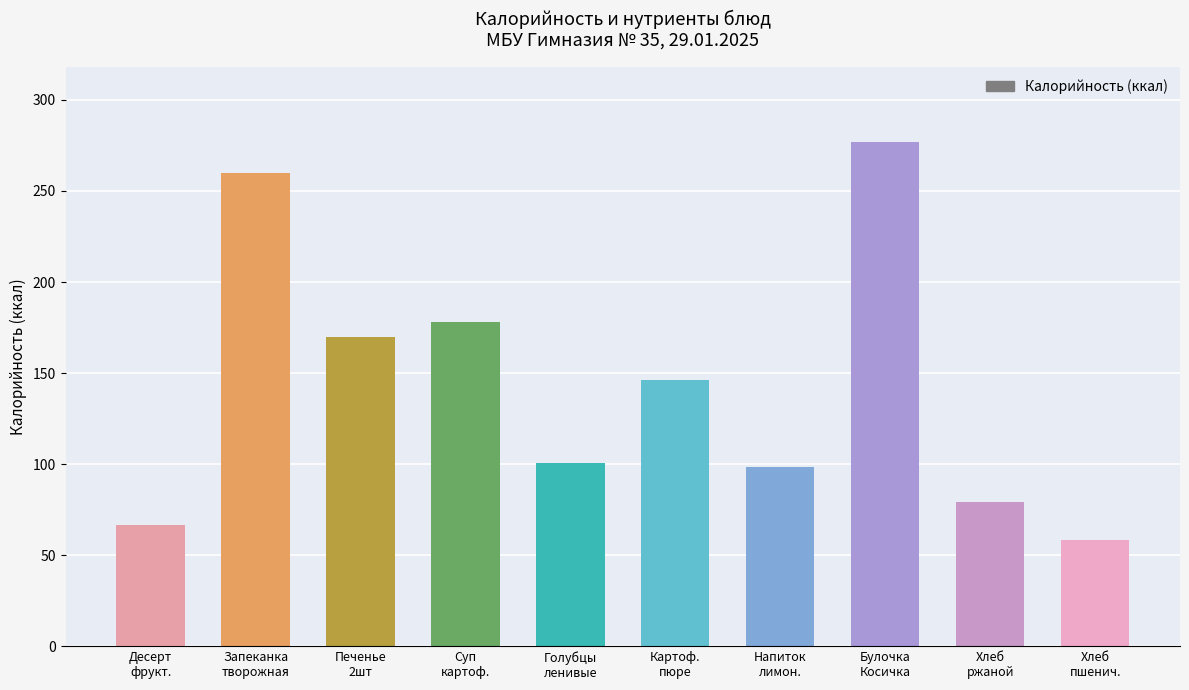

Reading left to right, extract all data points from this chart.

Десерт
фрукт.=66.6	Запеканка
творожная=259.6	Печенье
2шт=170.0	Суп
картоф.=178.2	Голубцы
ленивые=100.7	Картоф.
пюре=146.3	Напиток
лимон.=98.5	Булочка
Косичка=276.6	Хлеб
ржаной=79.2	Хлеб
пшенич.=58.6